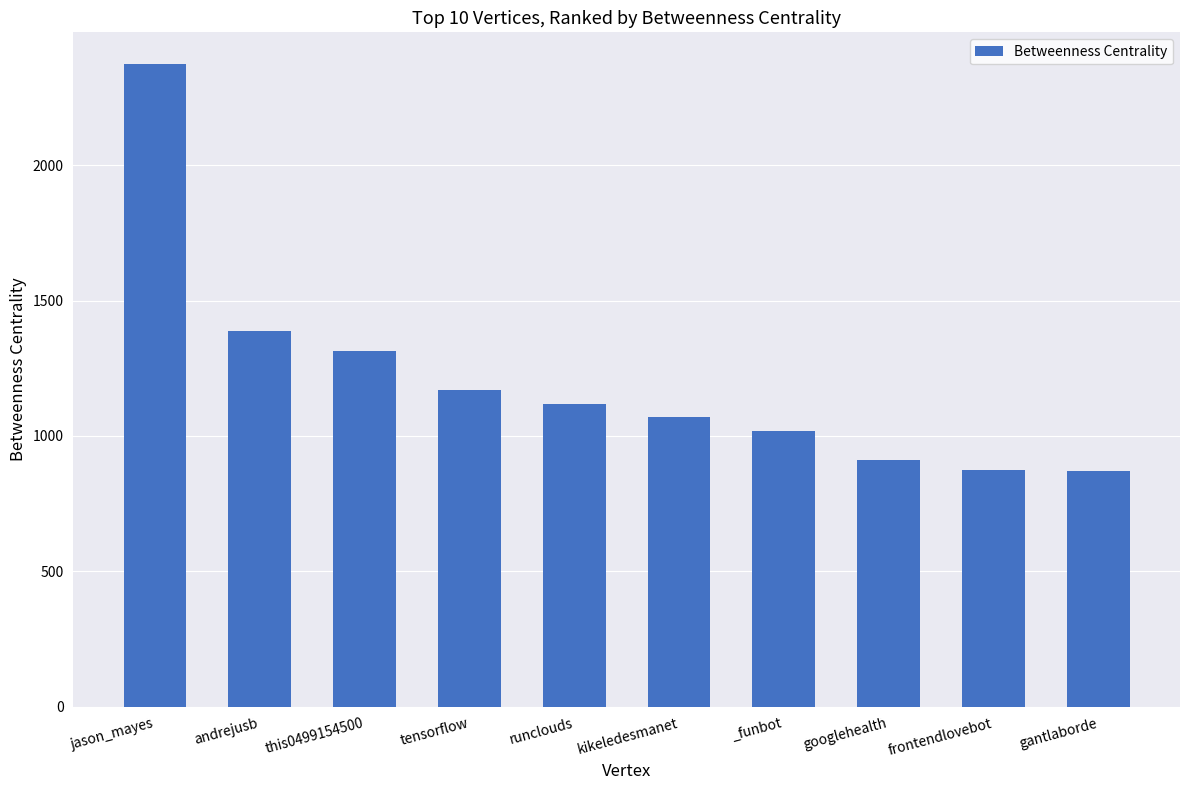

What is the sum of the values at jason_mayes and googlehealth?

3282.1